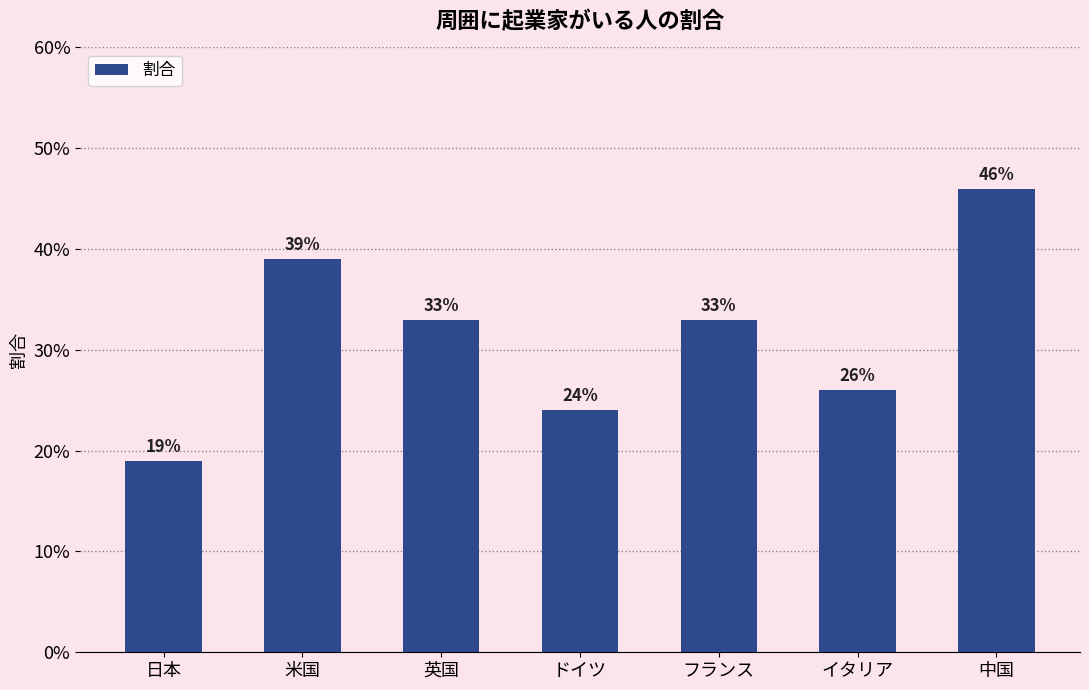

What is the difference between the maximum and minimum values?

0.3